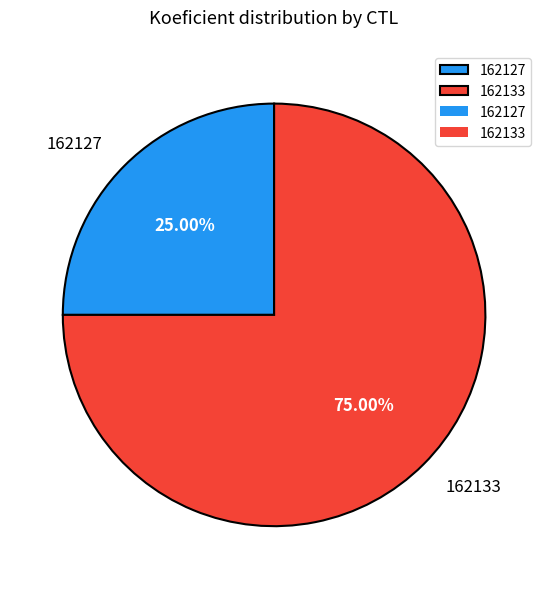

Which category has the biggest portion of the pie?

162133